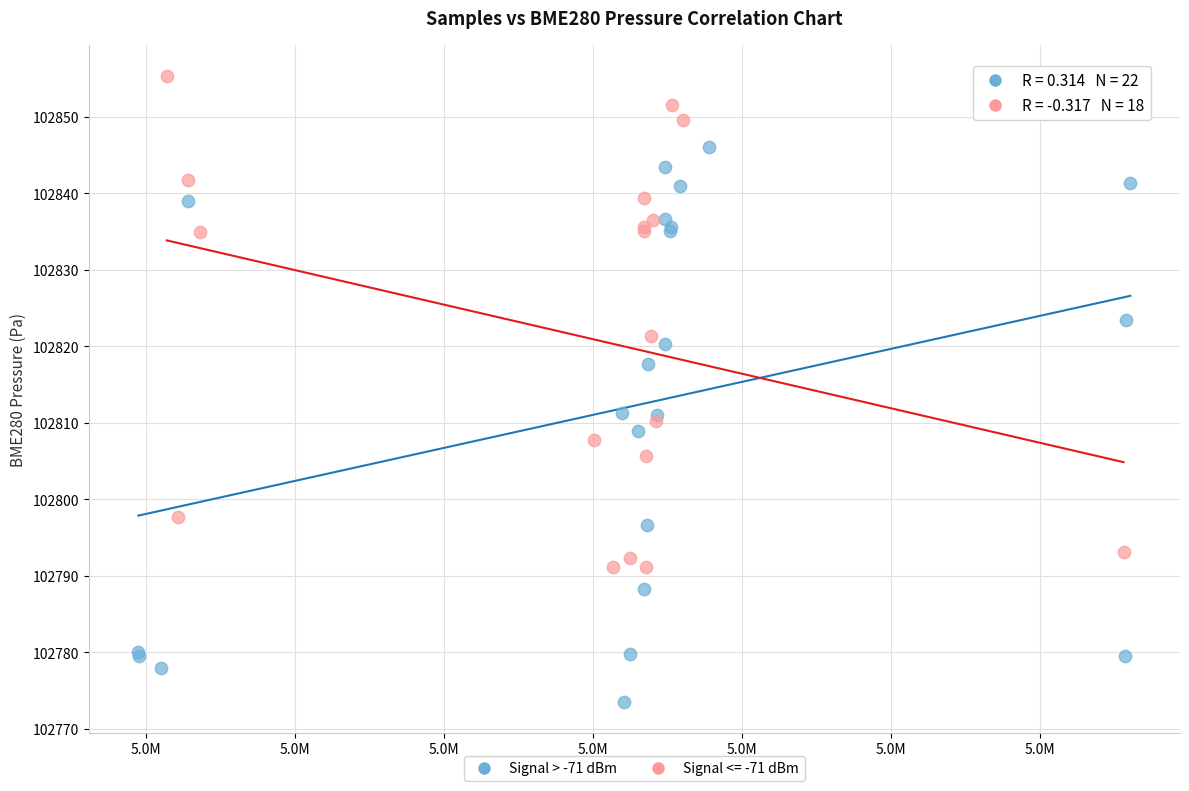

Which series contains the lowest Y value?

Signal > -71 dBm